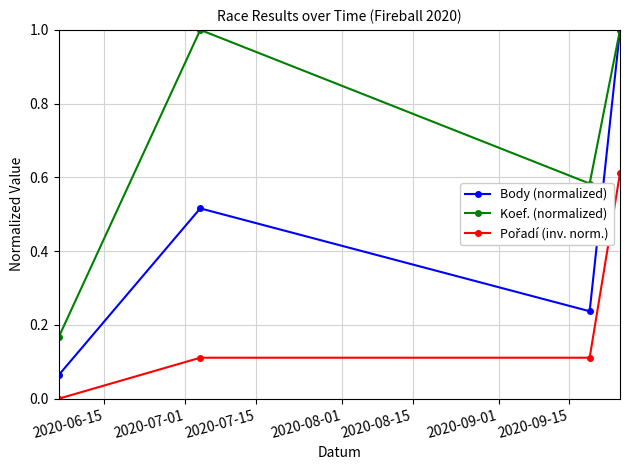

What is the value of the Koef. (normalized) point at the 2nd from the left?

1.0